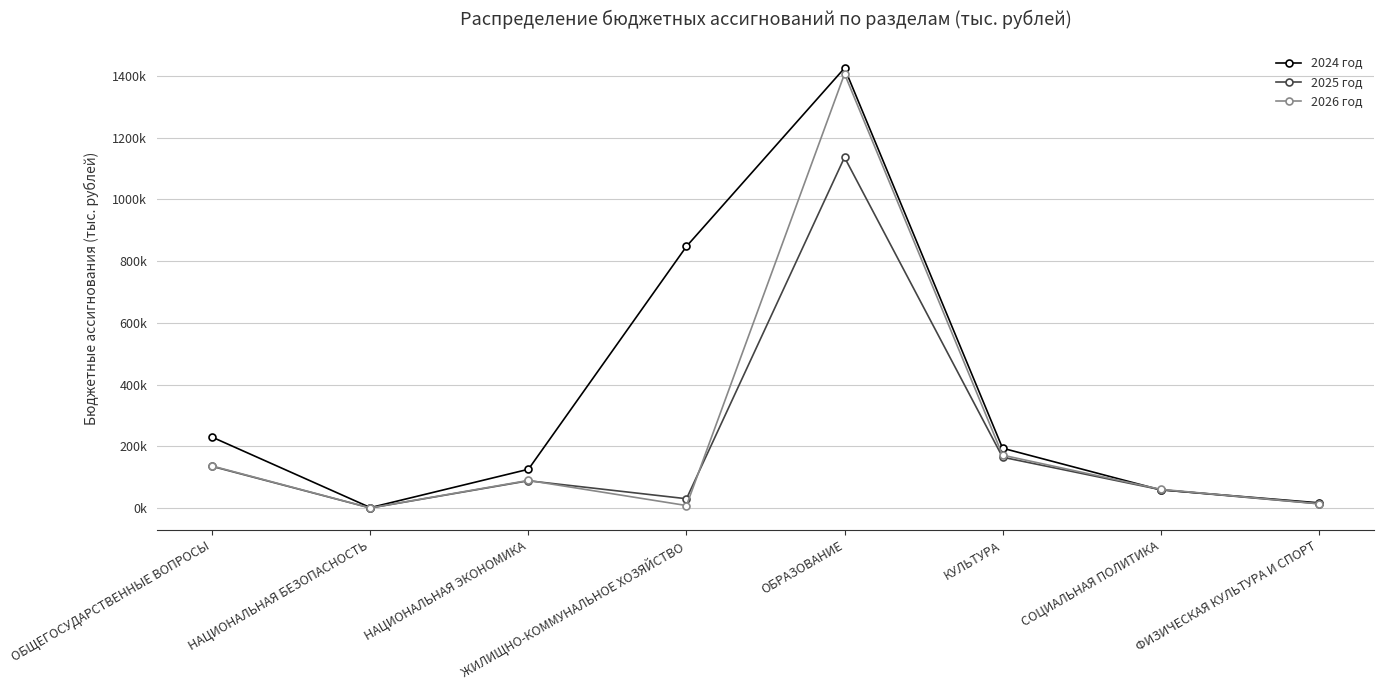

What are all the series names shown in the legend?

2024 год, 2025 год, 2026 год